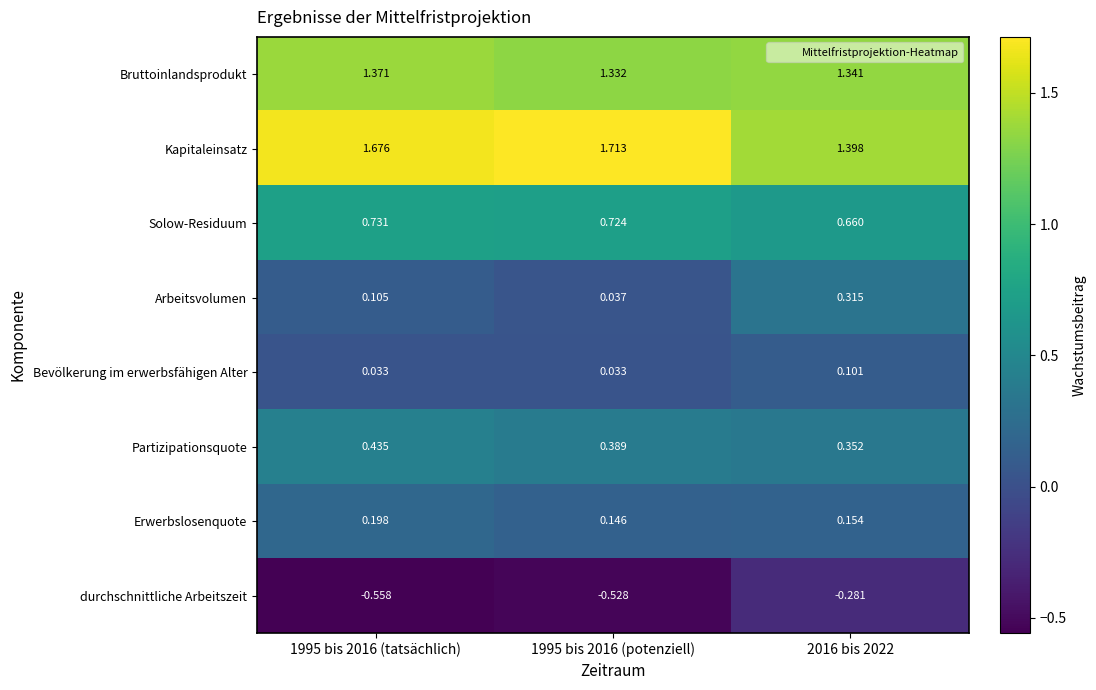

Is the value of Solow-Residuum at 1995 bis 2016 (potenziell) greater than the value of Arbeitsvolumen at 2016 bis 2022?

Yes